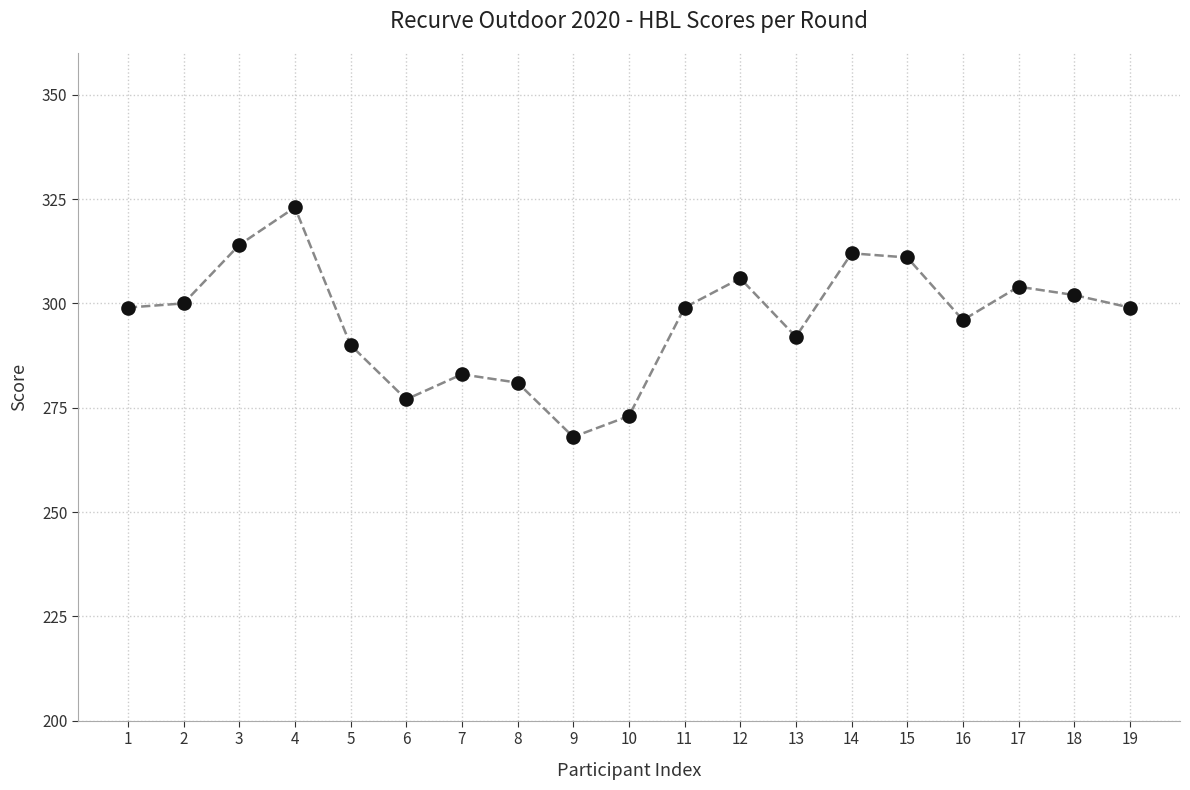

What is the change in value from 3 to 9?

-46